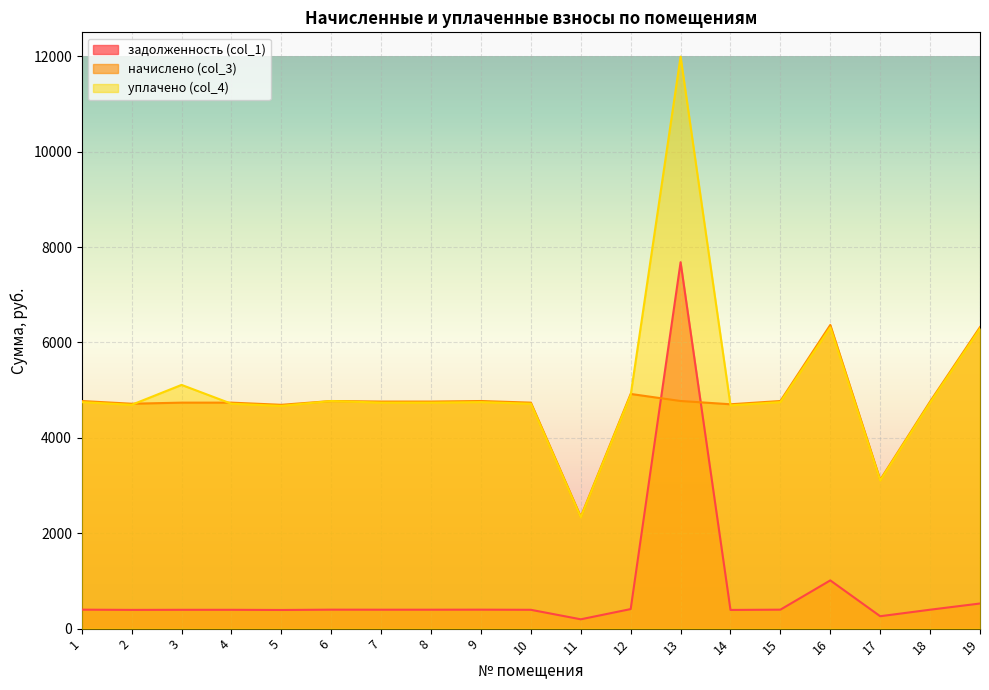

True or false: задолженность (col_1) and уплачено (col_4) intersect in this chart.

False